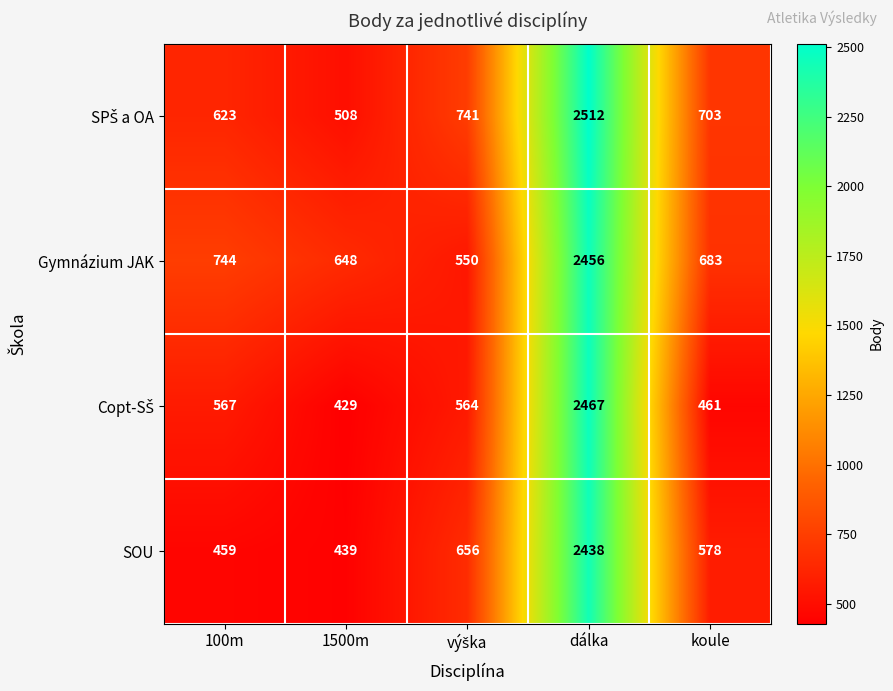

How many data points in SOU are less than 578?

2